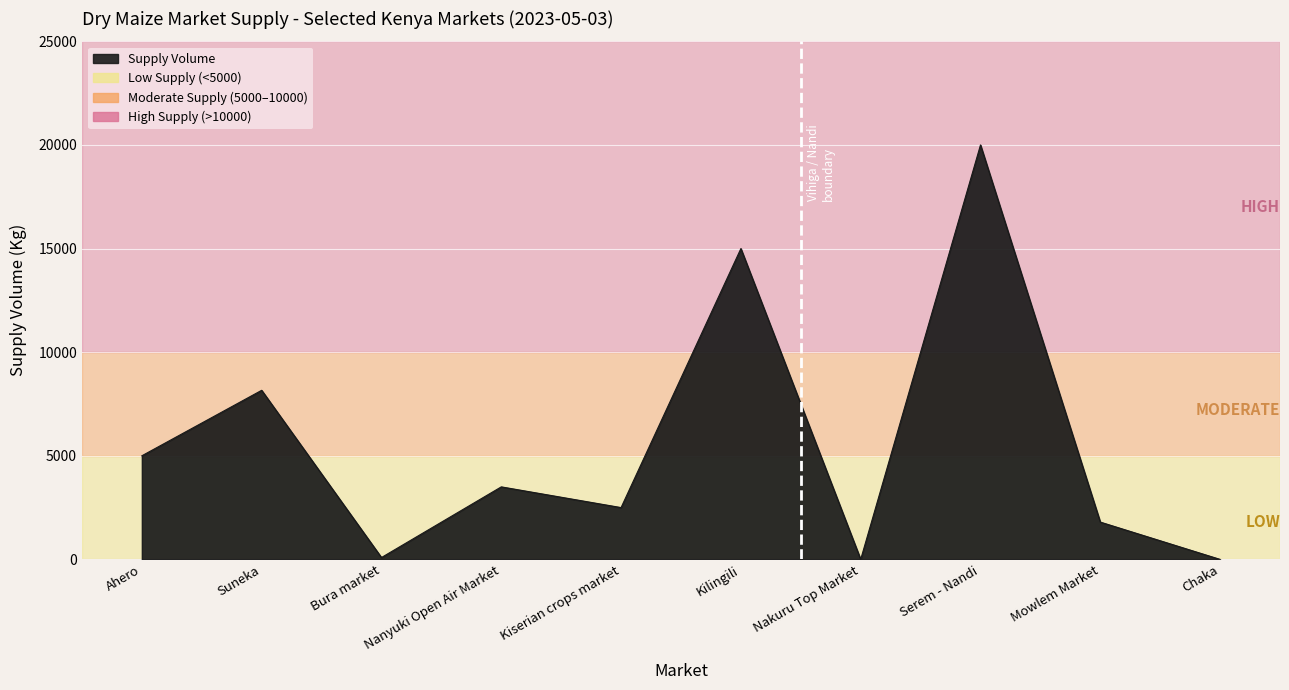

How many lines are shown in the chart?

1